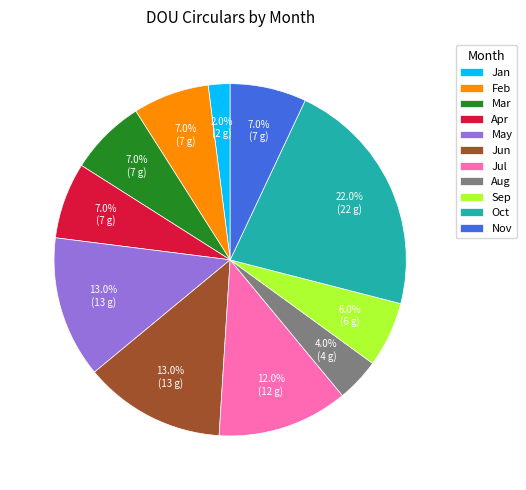

To the nearest percent, what is the difference between the largest and smallest slice percentages?

20%